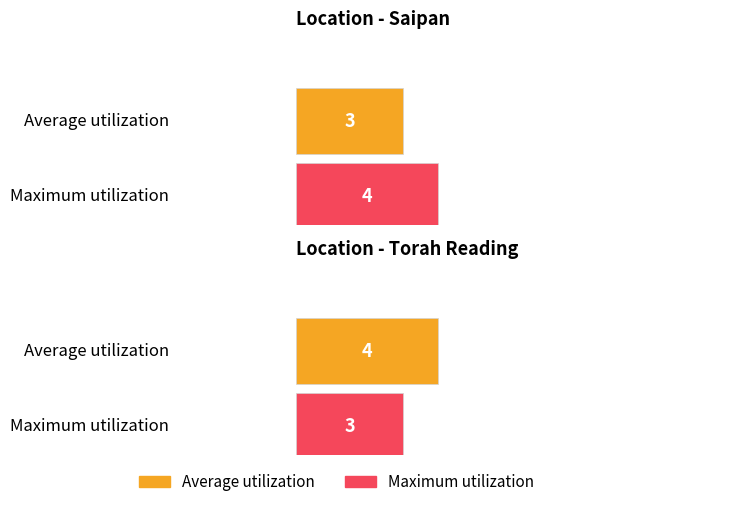

Does the chart contain stacked bars?

No